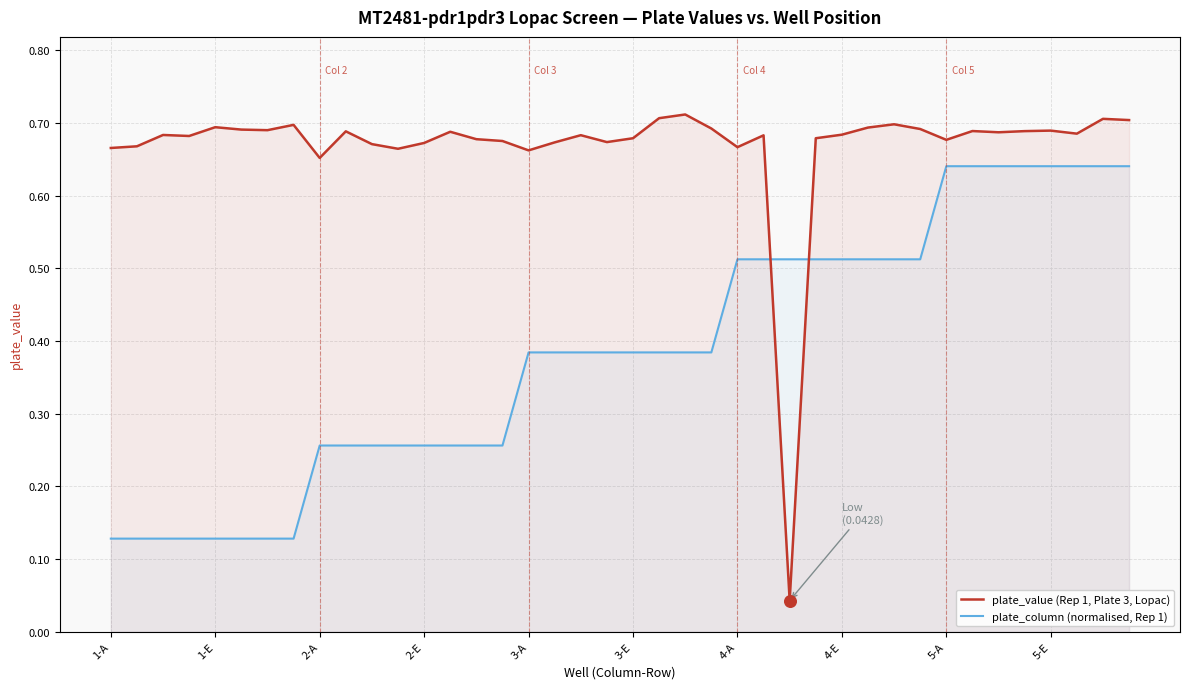

What is the total value across all series at 18?

1.1